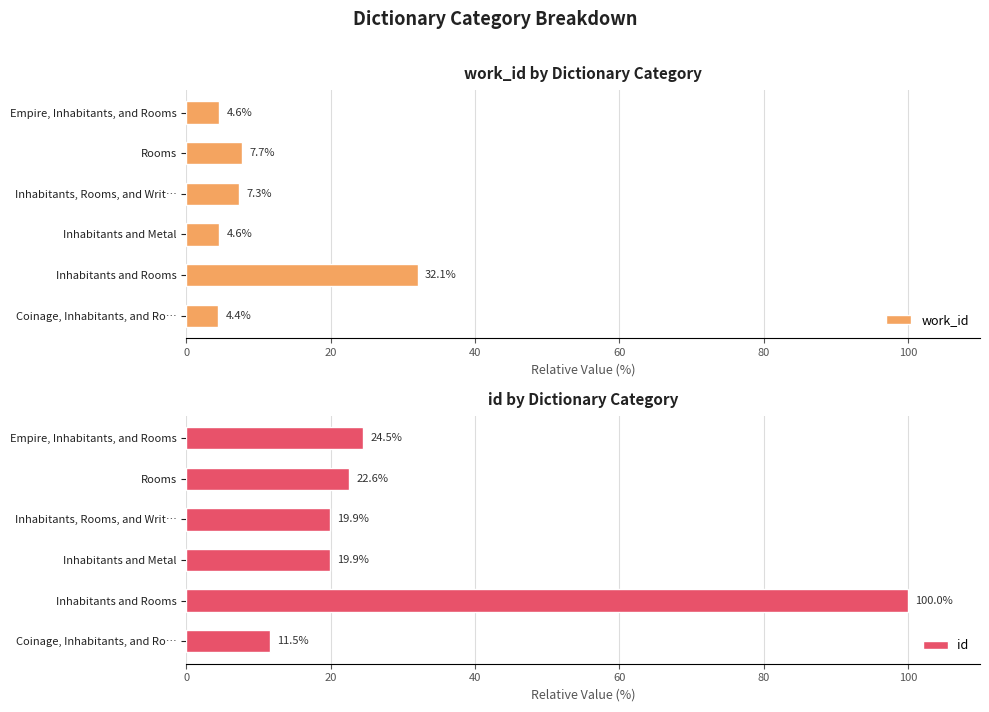

True or false: work_id has a value of 32.1 at Inhabitants and Rooms.

True